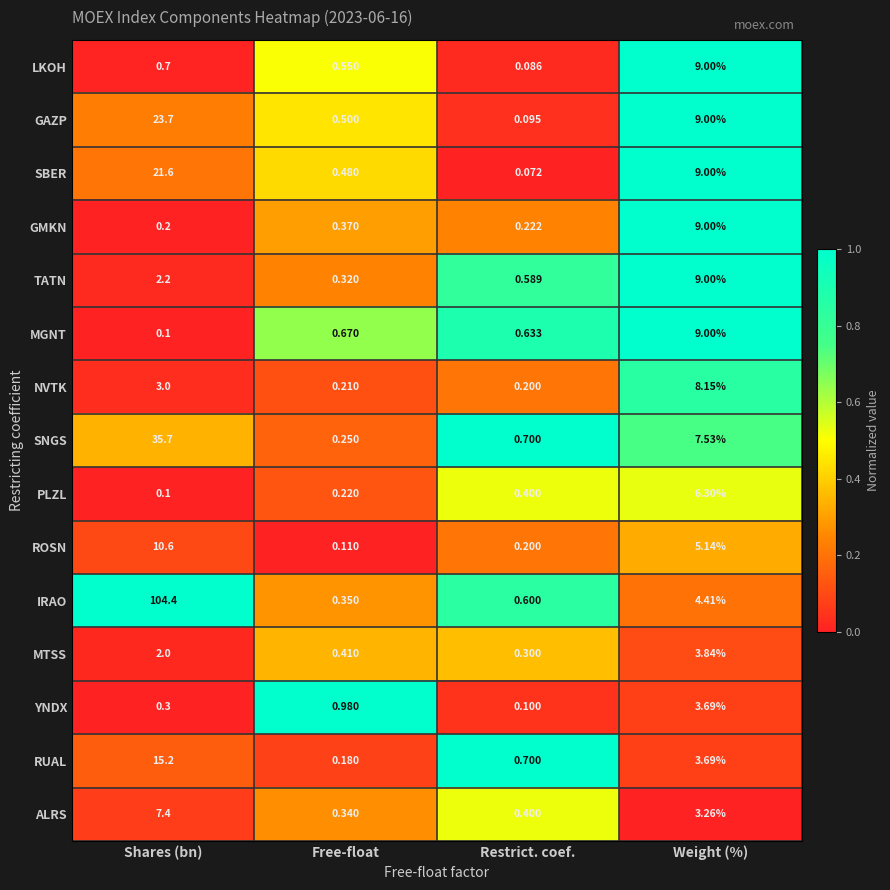

At which label does TATN first exceed 2?

Shares (bn)